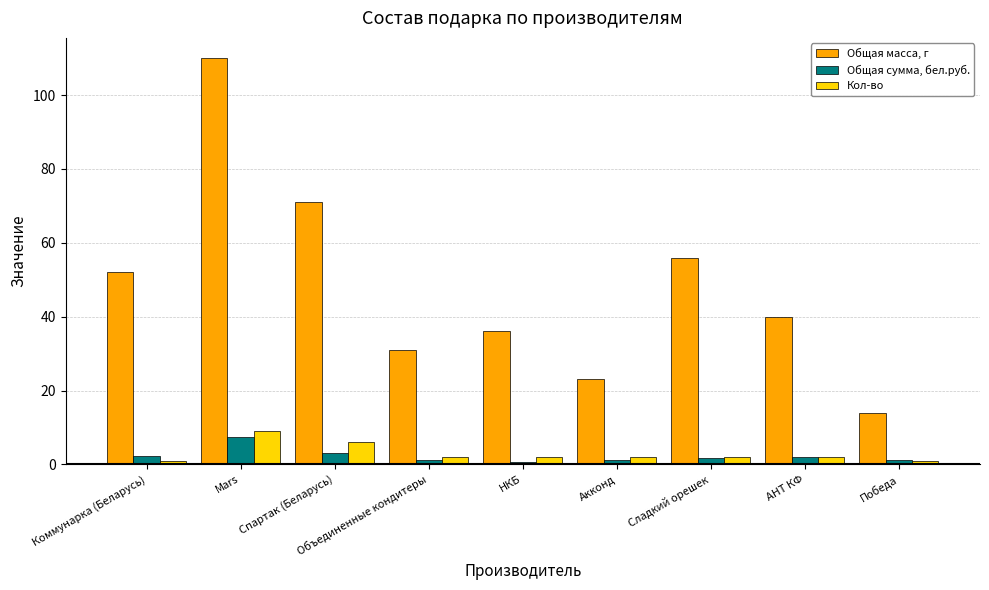

List the series in order of their peak value, lowest first.

Общая сумма, бел.руб., Кол-во, Общая масса, г